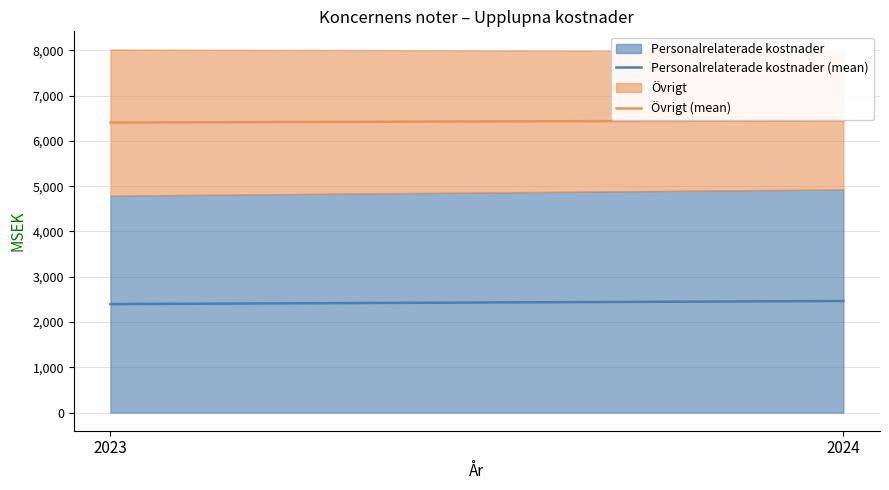

How many data points does each series have?

2